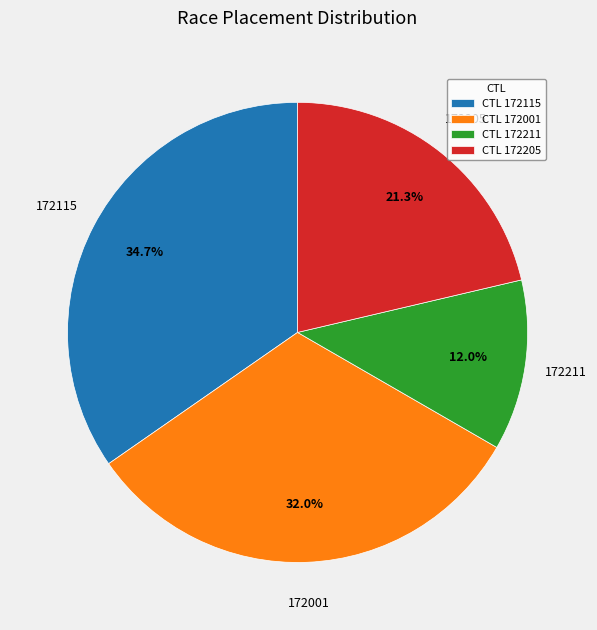

Which category has the smallest portion of the pie?

CTL 172211